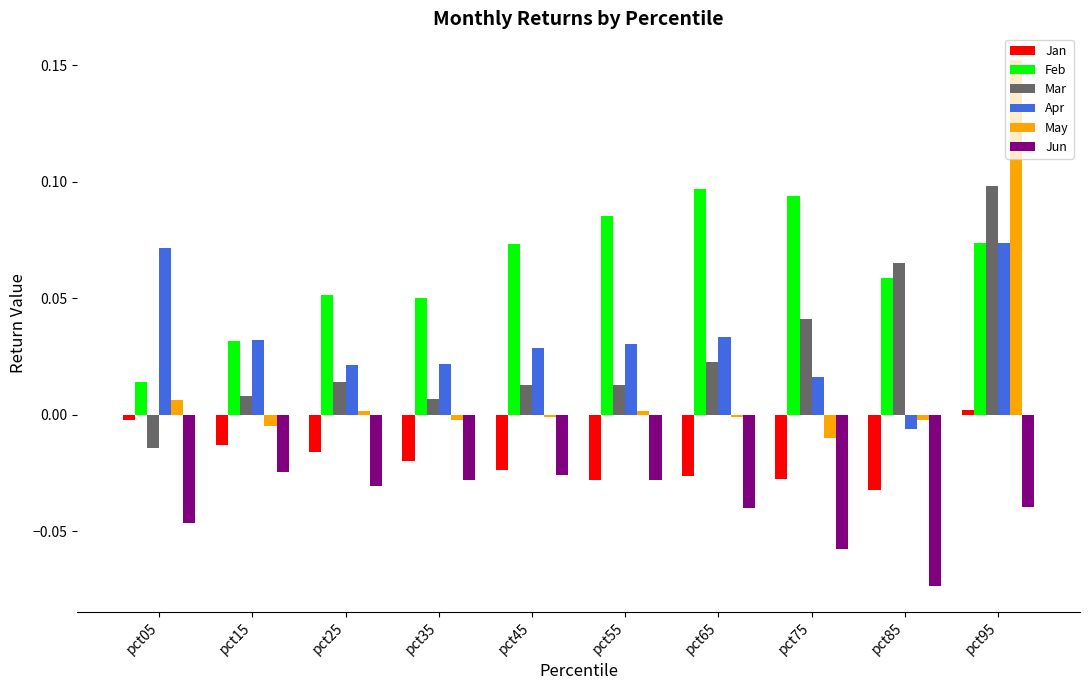

Is it true that Jun equals -0.0 at pct85?

False